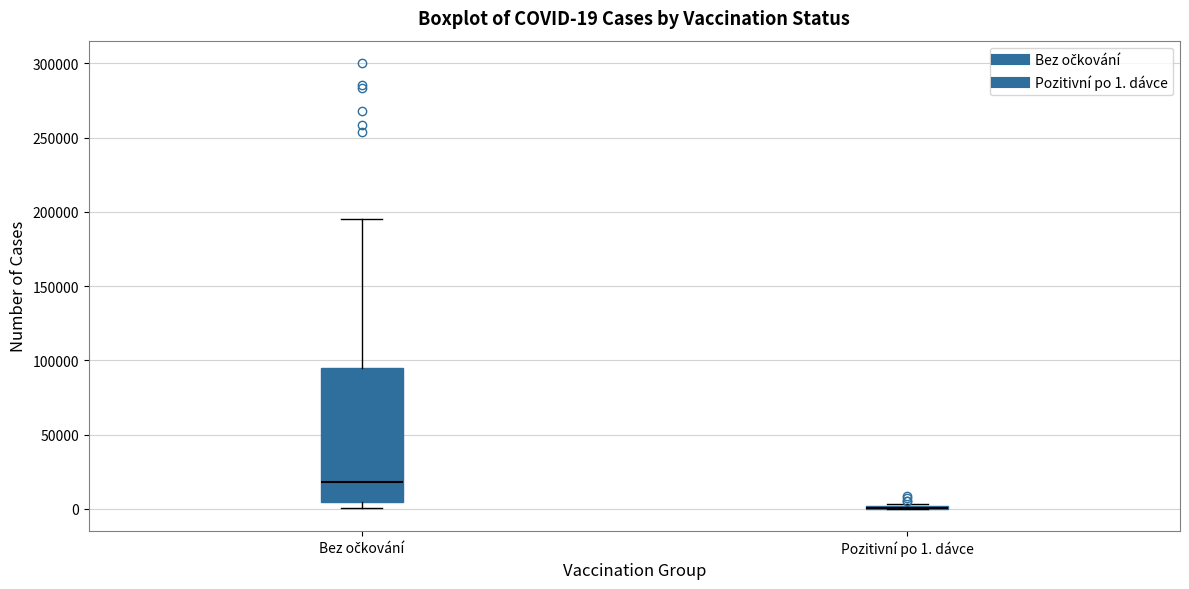

Comparing the boxes themselves (not the whiskers), which one is the tallest?

Bez očkování